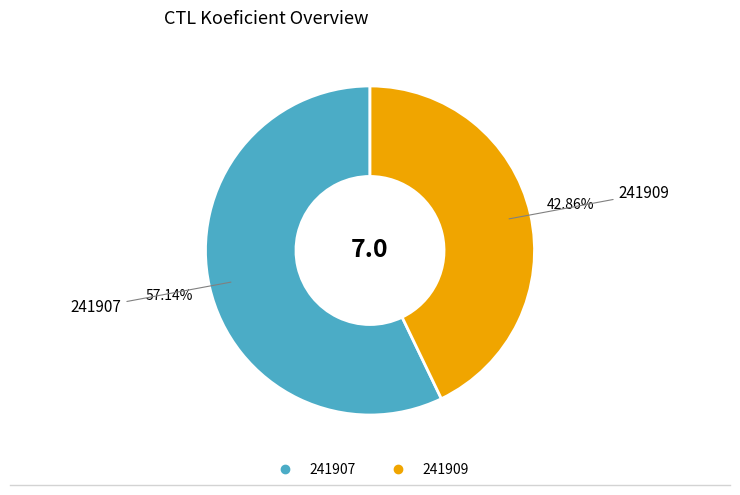

What is the largest slice in the pie chart?

241907